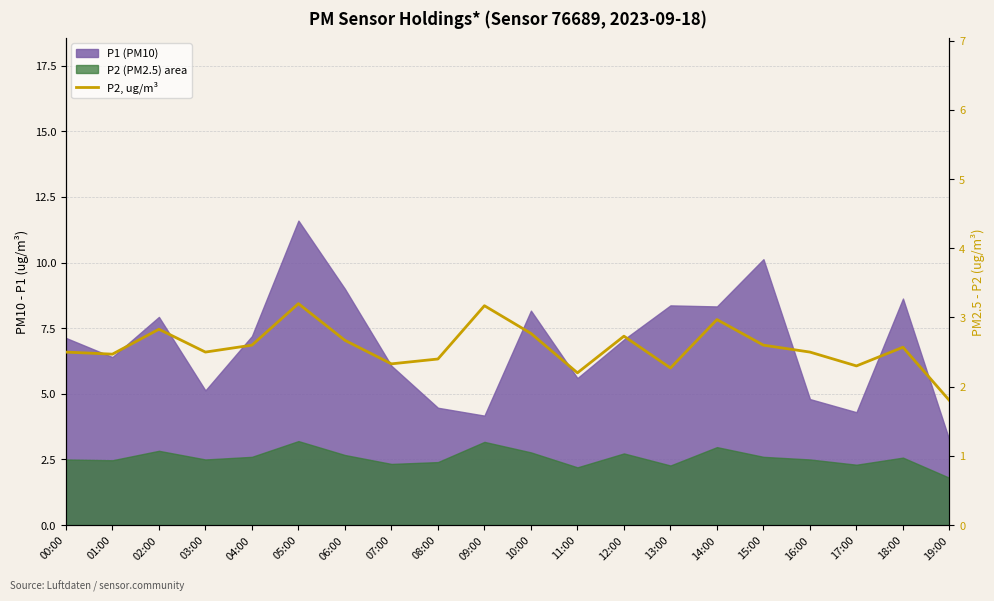

Reading left to right, extract all data points from this chart.

00:00=2.5	01:00=2.5	02:00=2.8	03:00=2.5	04:00=2.6	05:00=3.2	06:00=2.7	07:00=2.3	08:00=2.4	09:00=3.2	10:00=2.8	11:00=2.2	12:00=2.7	13:00=2.3	14:00=3.0	15:00=2.6	16:00=2.5	17:00=2.3	18:00=2.6	19:00=1.8